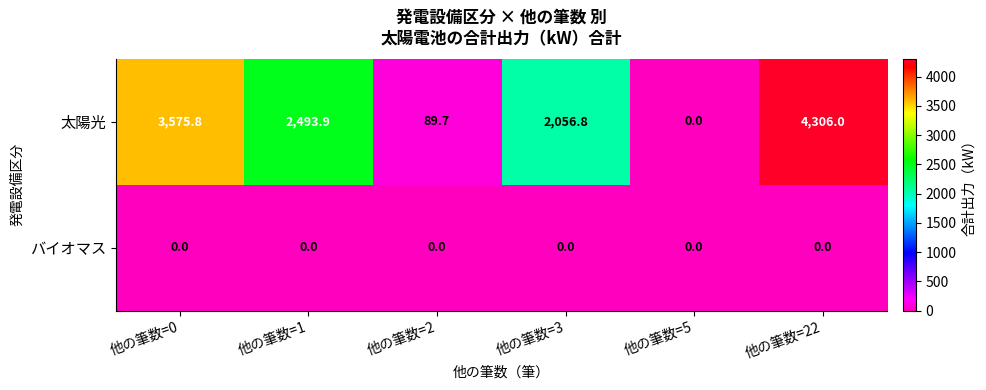

Between 他の筆数=1 and 他の筆数=3, which series saw the biggest shift?

太陽光